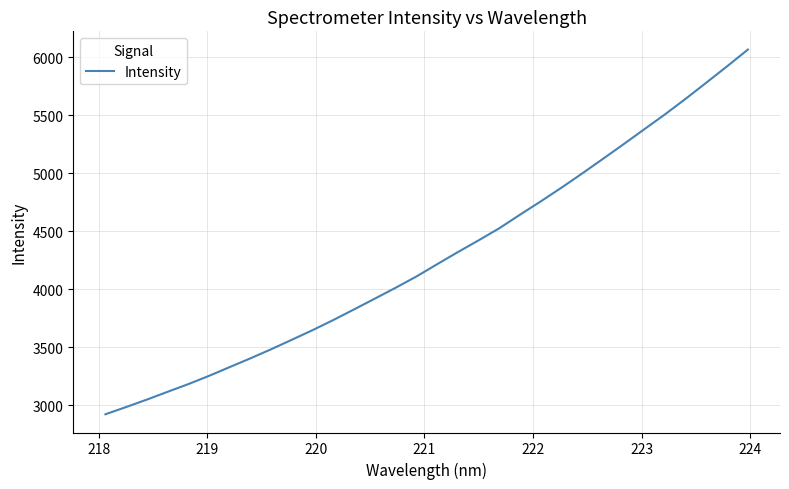

What is the difference between the maximum and minimum values?

3144.8